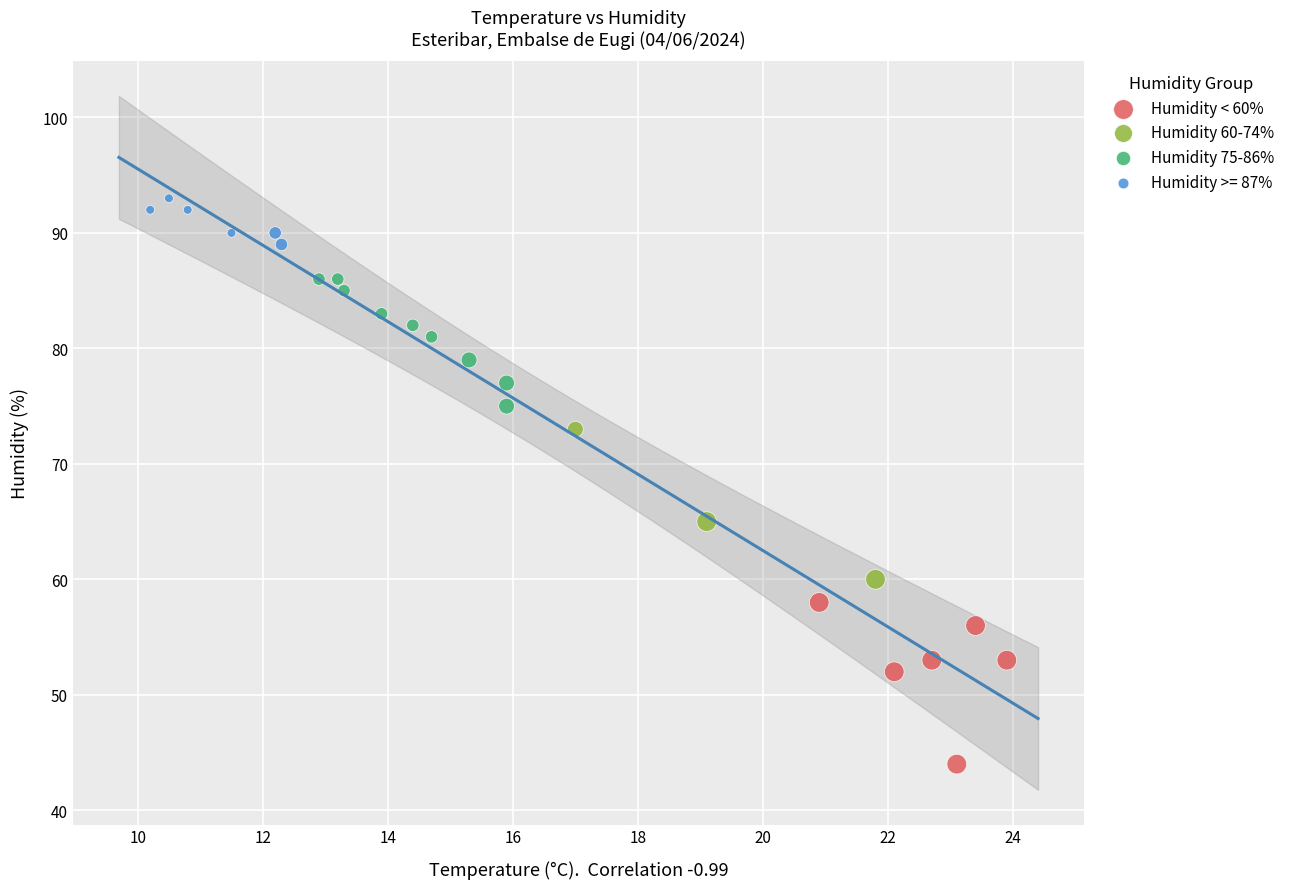

Which series reaches the minimum Y coordinate?

Humidity < 60%